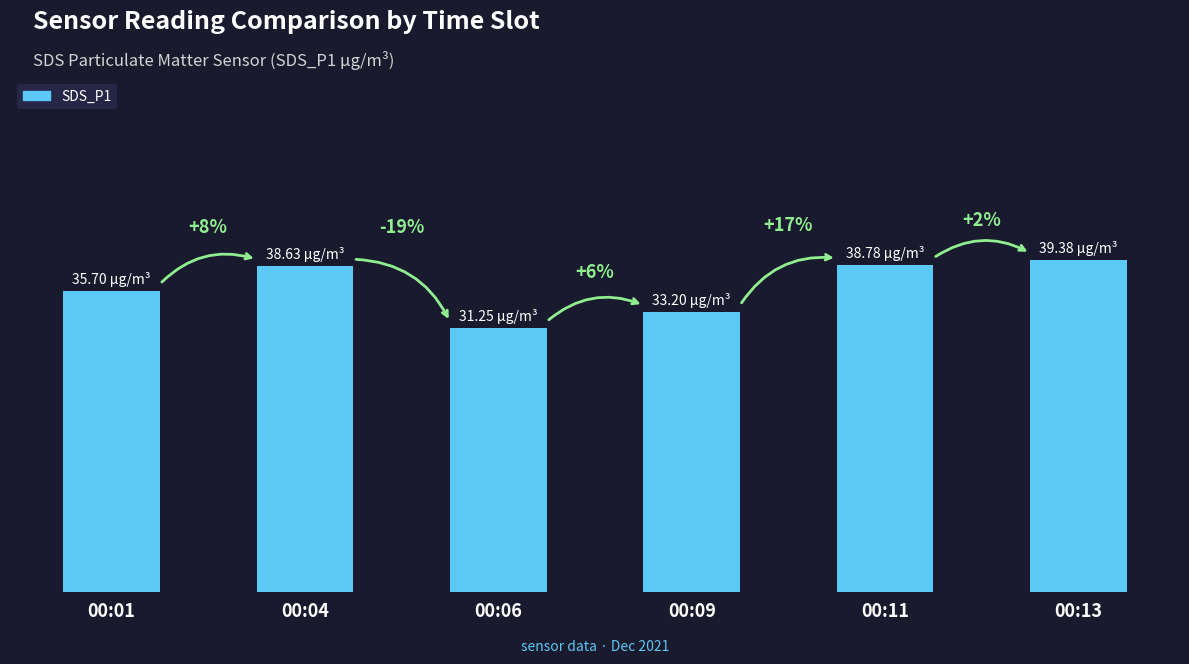

Which label corresponds to the smallest value in the chart?

00:06